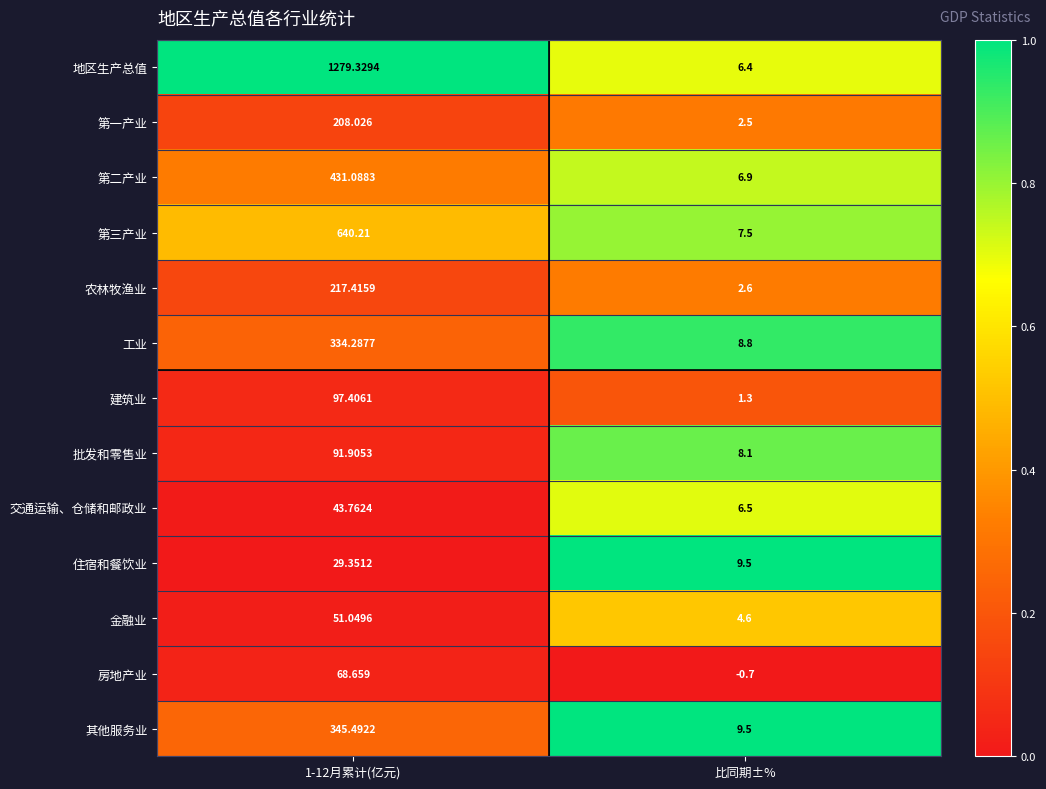

At which label is 地区生产总值 closest to 642?

比同期±%